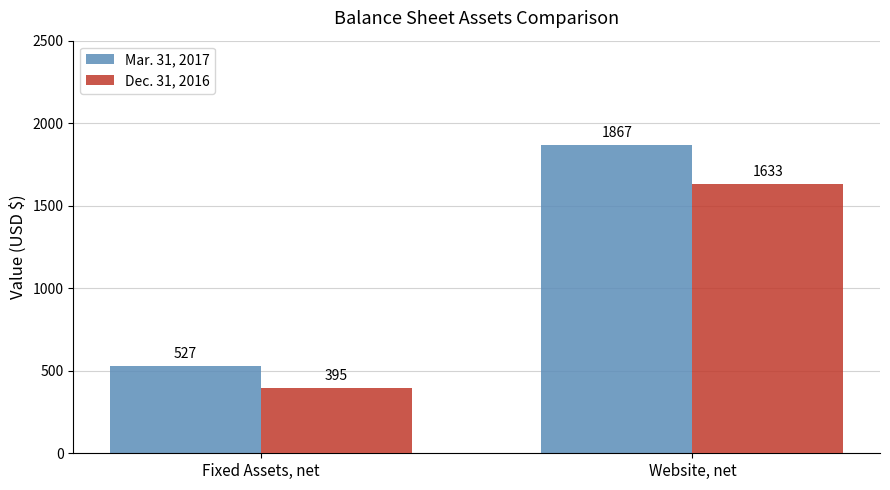

How many data points does each series have?

2